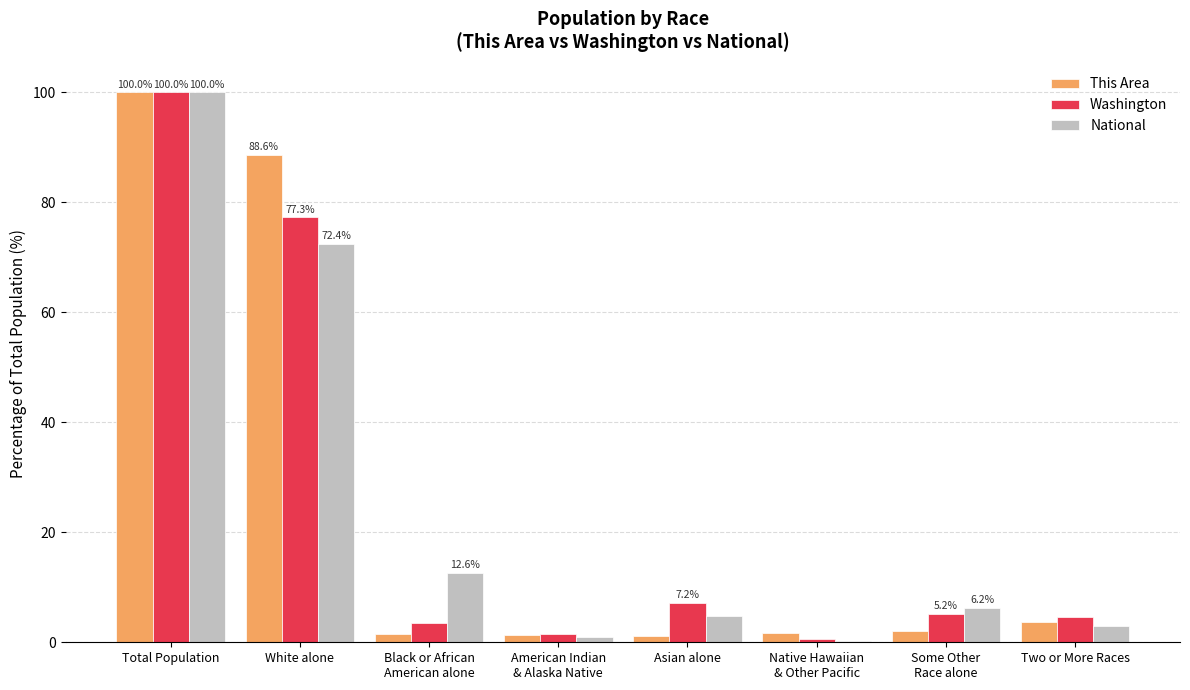

At which label does Washington reach its peak?

Total Population